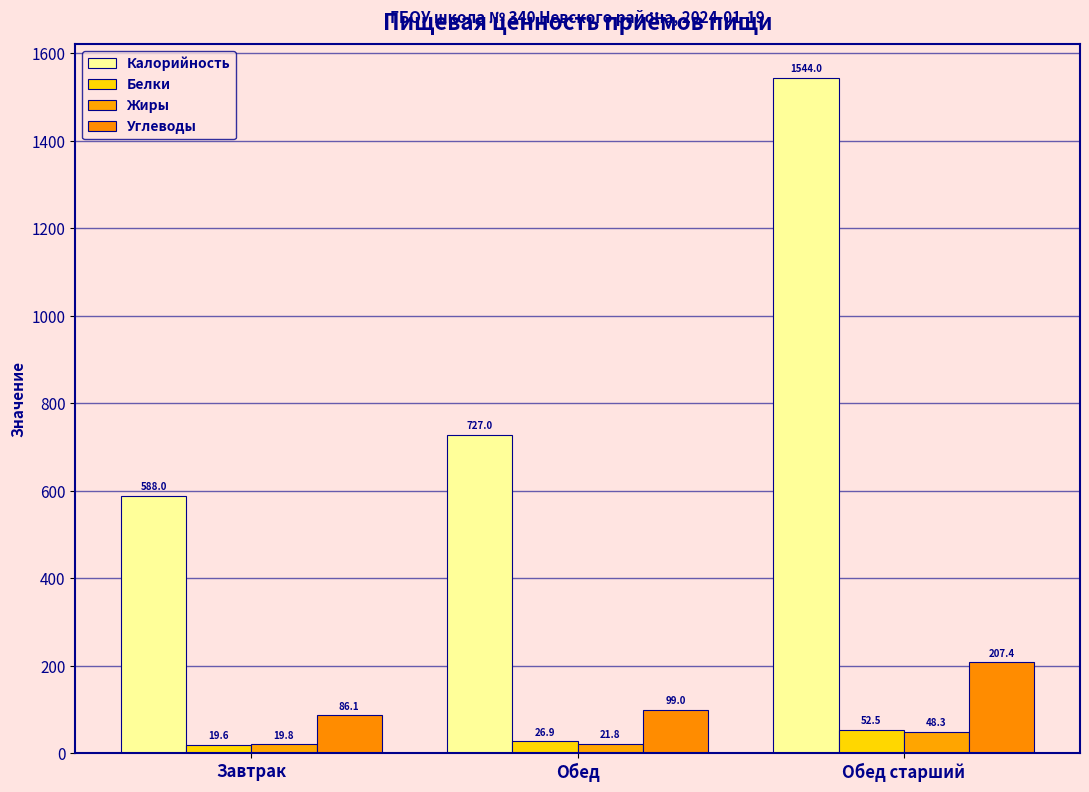

List the series in order of their peak value, highest first.

Калорийность, Углеводы, Белки, Жиры